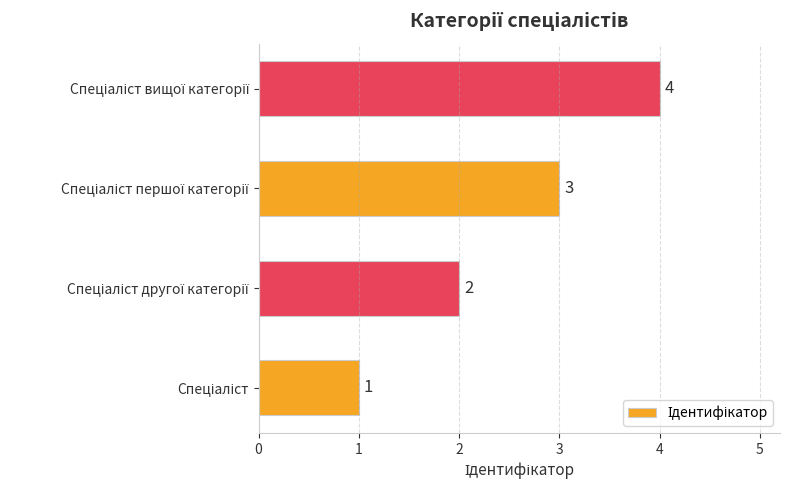

What is the difference between the maximum and minimum values?

3